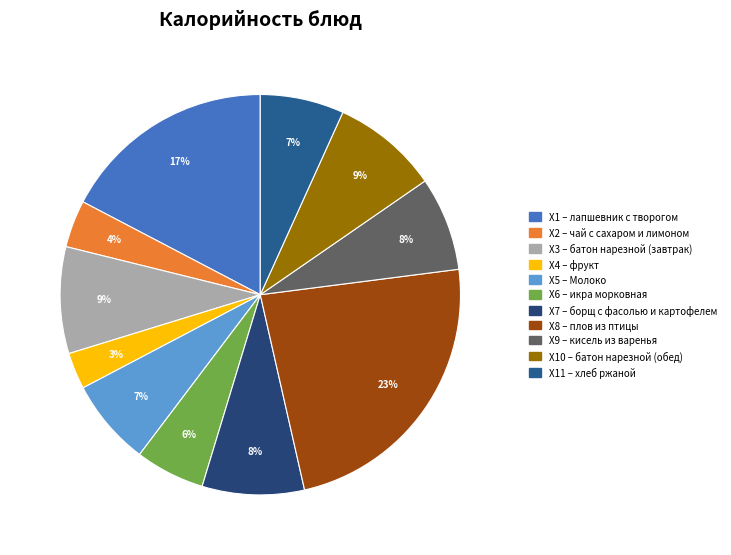

Count the number of slices in the pie.

11